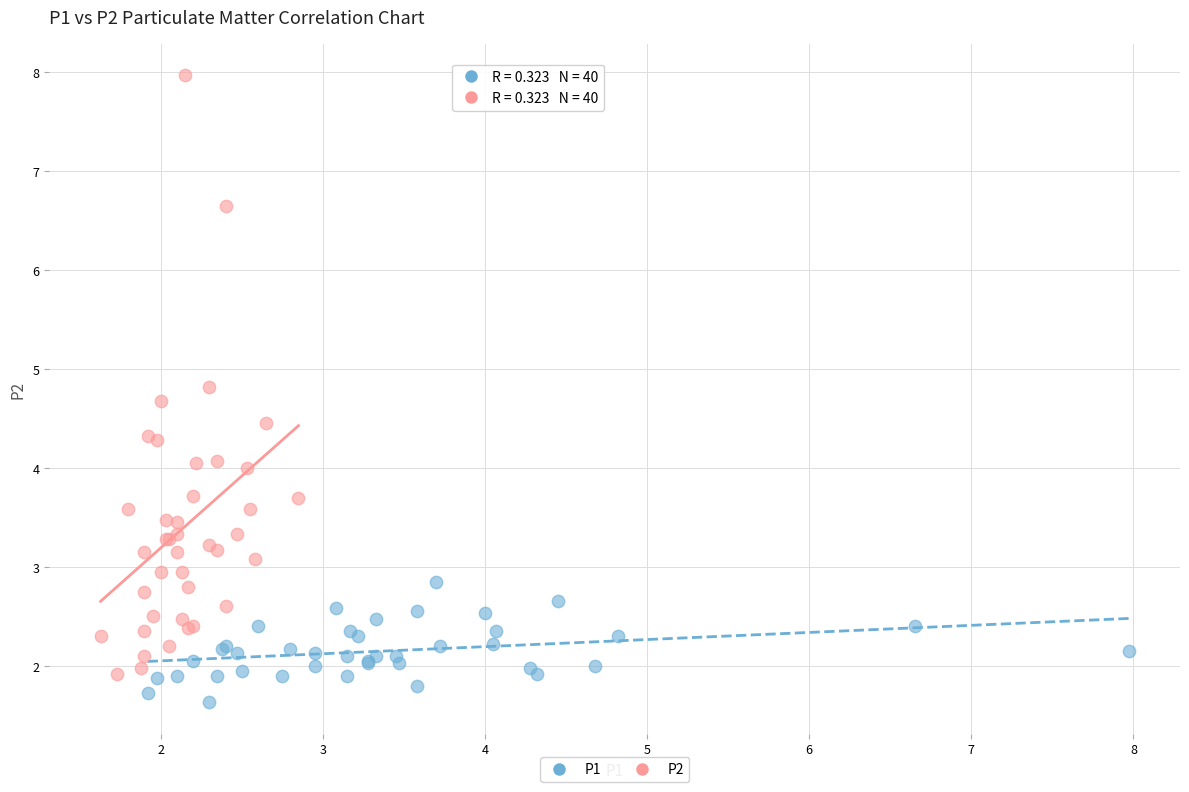

Which series has the largest Y range (max minus min)?

P2